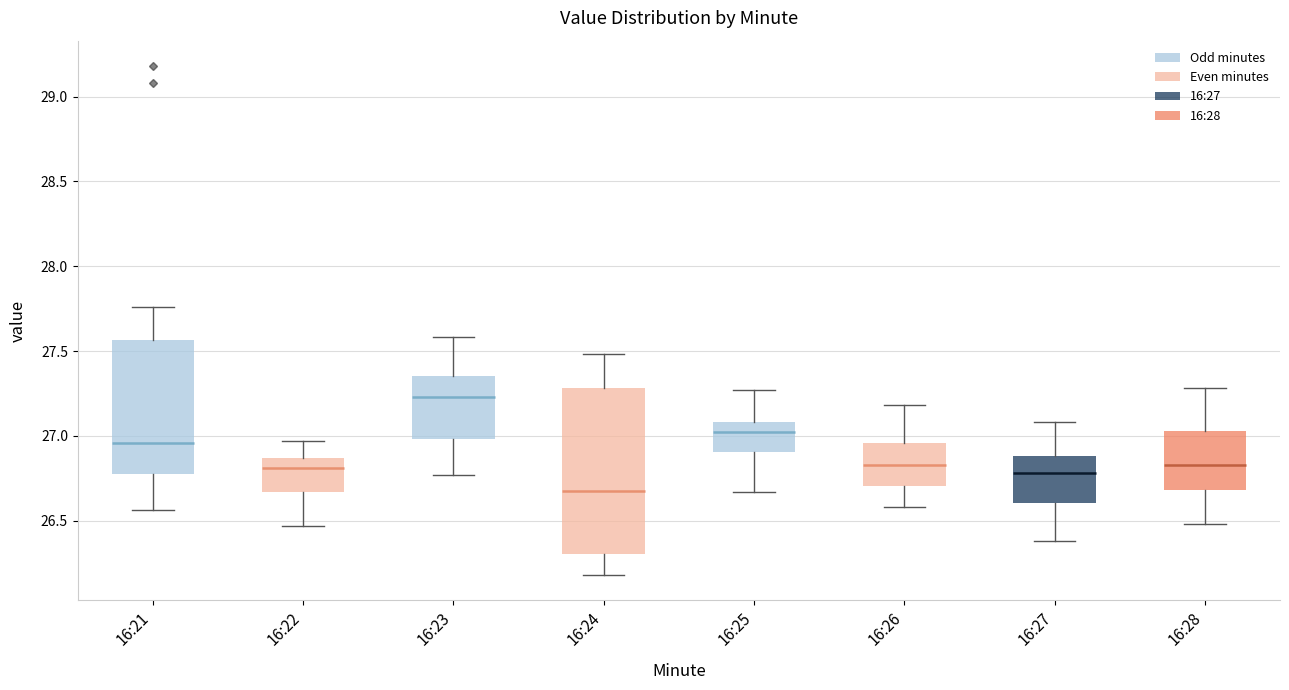

Comparing the boxes themselves (not the whiskers), which one is the tallest?

16:24